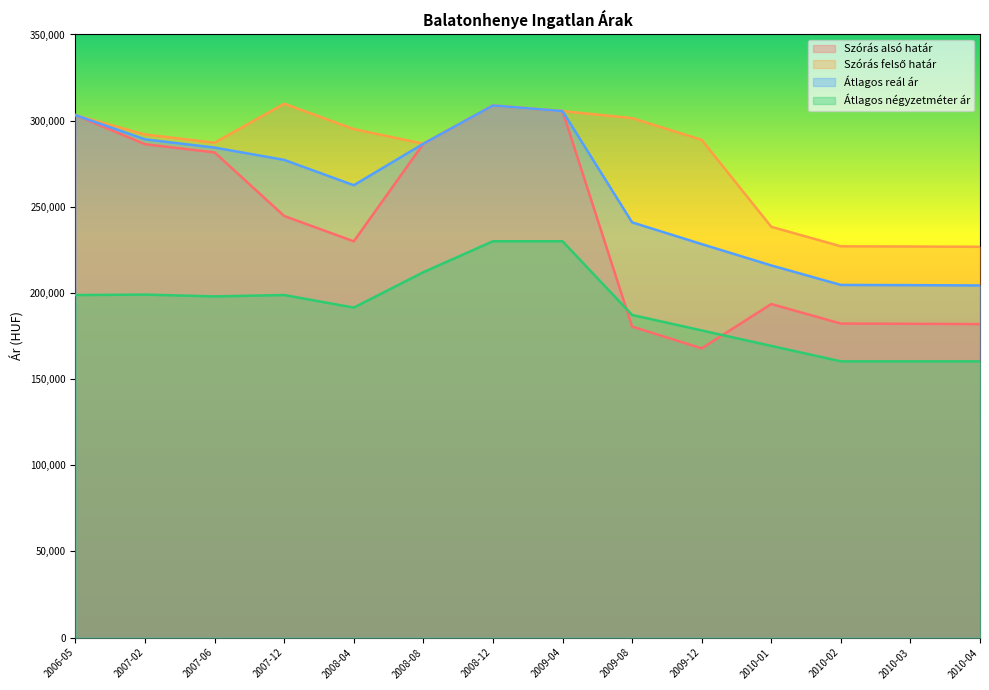

How many values in the Átlagos reál ár series exceed 277230?

6